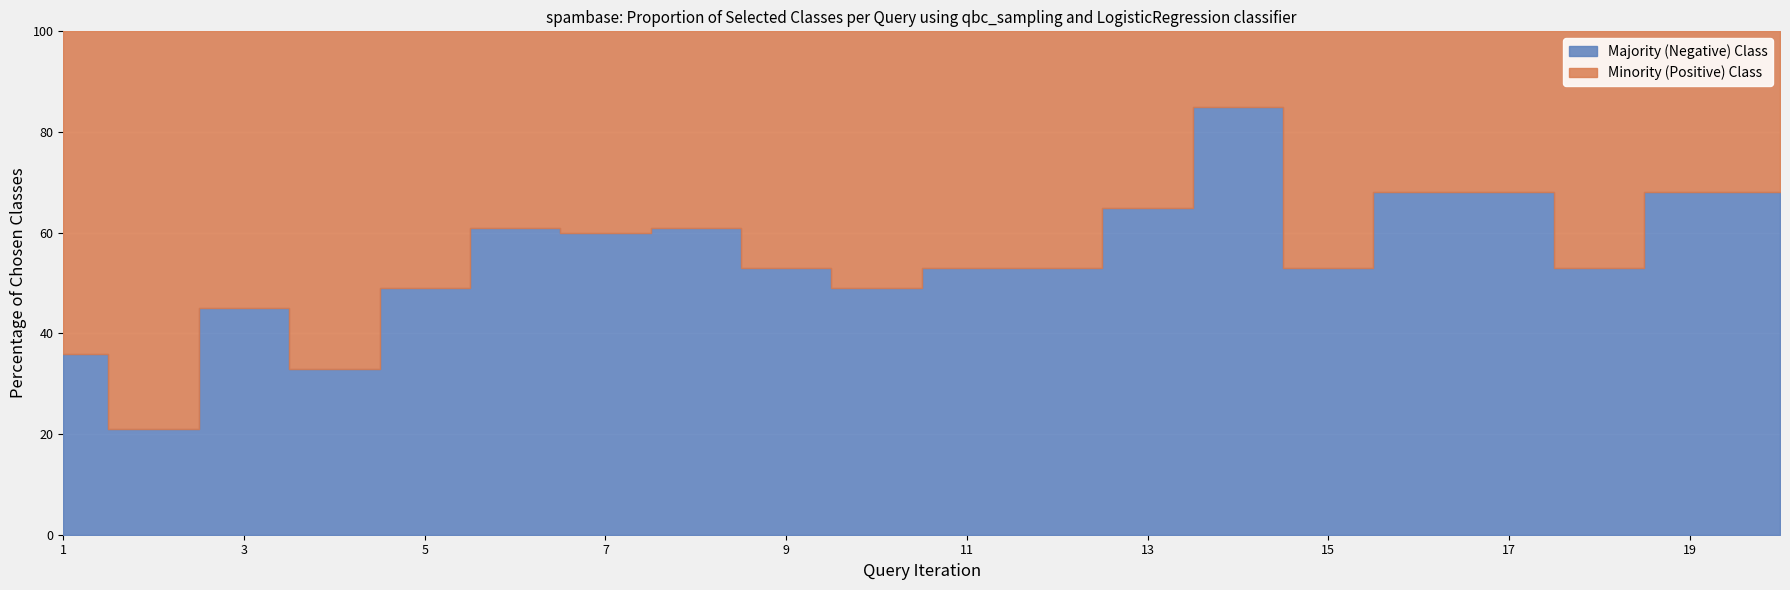

Which category has the lowest value across all series?

14